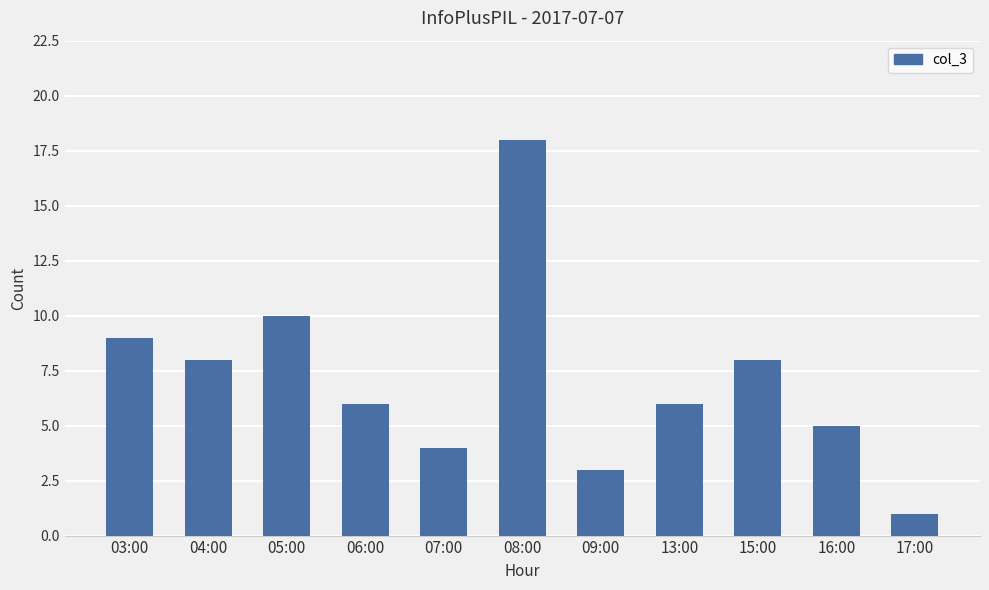

What is the minimum value shown in the chart?

1